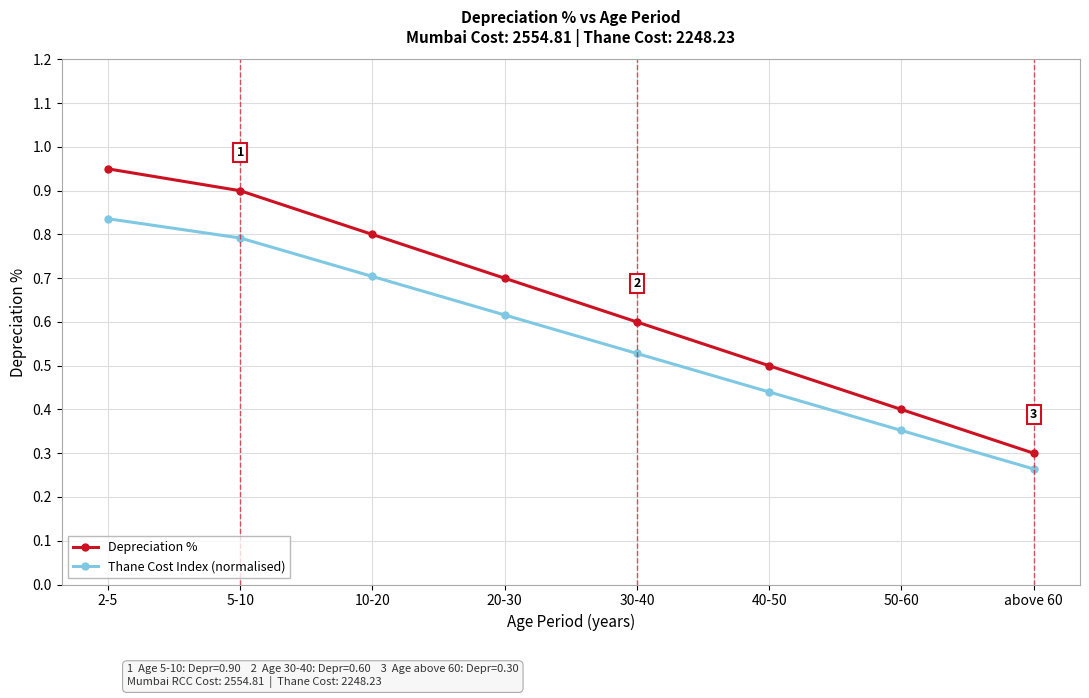

Which label corresponds to the largest value in the chart?

2-5